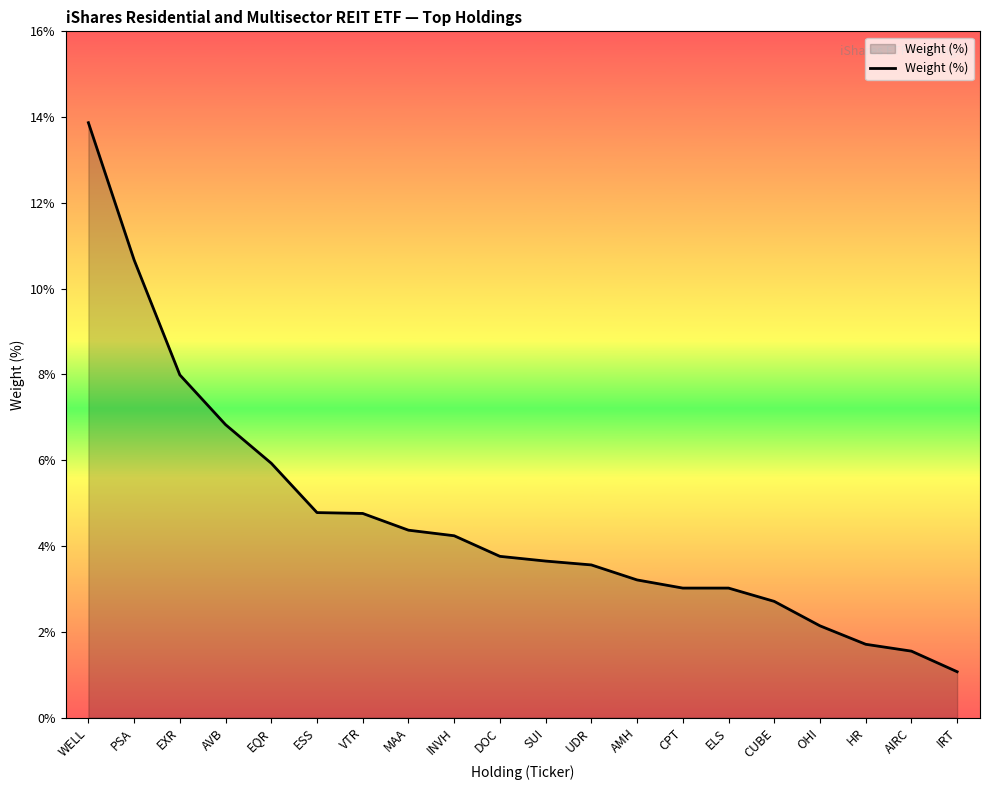

What is the difference between the values at ELS and UDR?

0.5